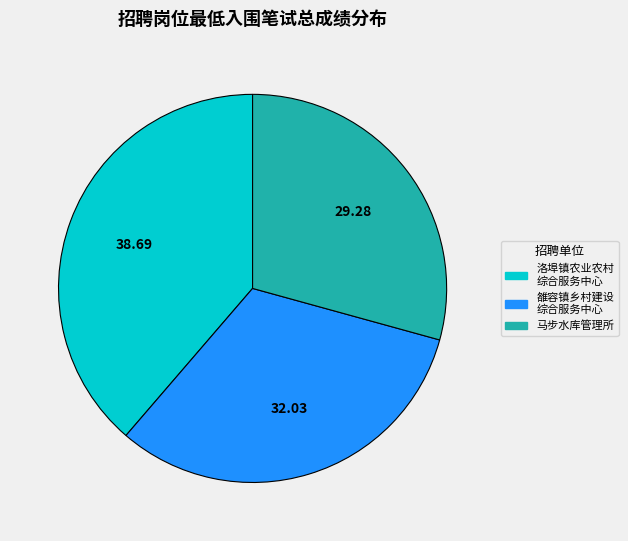

Is there a majority slice in this chart?

No